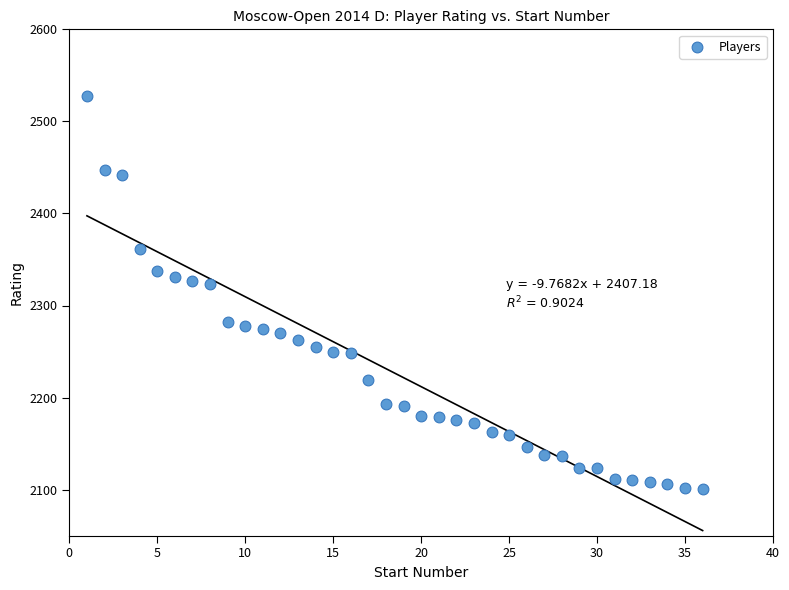

What is the range of Y values (max minus min)?

427